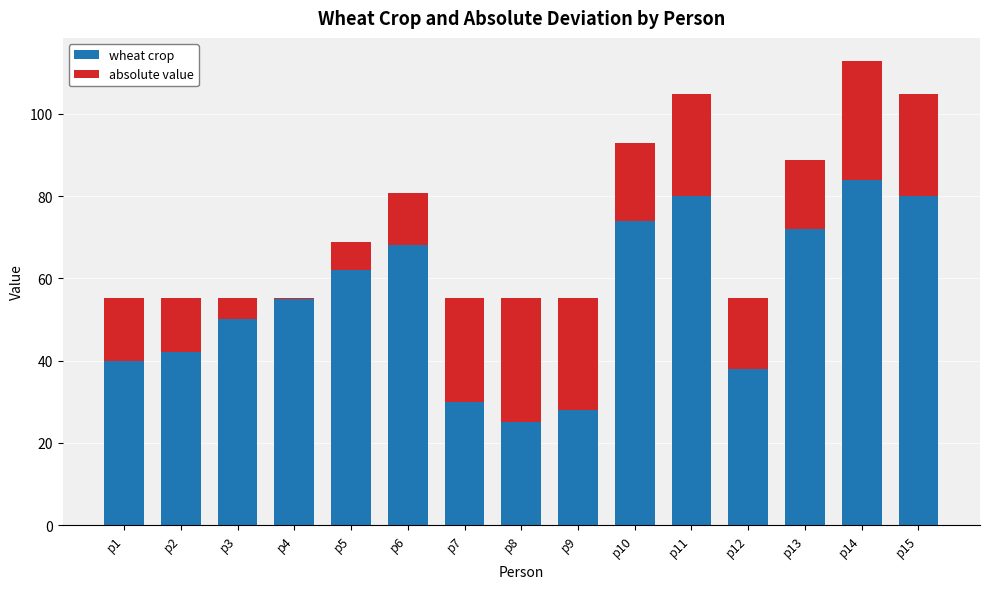

What is the sum of the wheat crop values at p13 and p9?

100.0